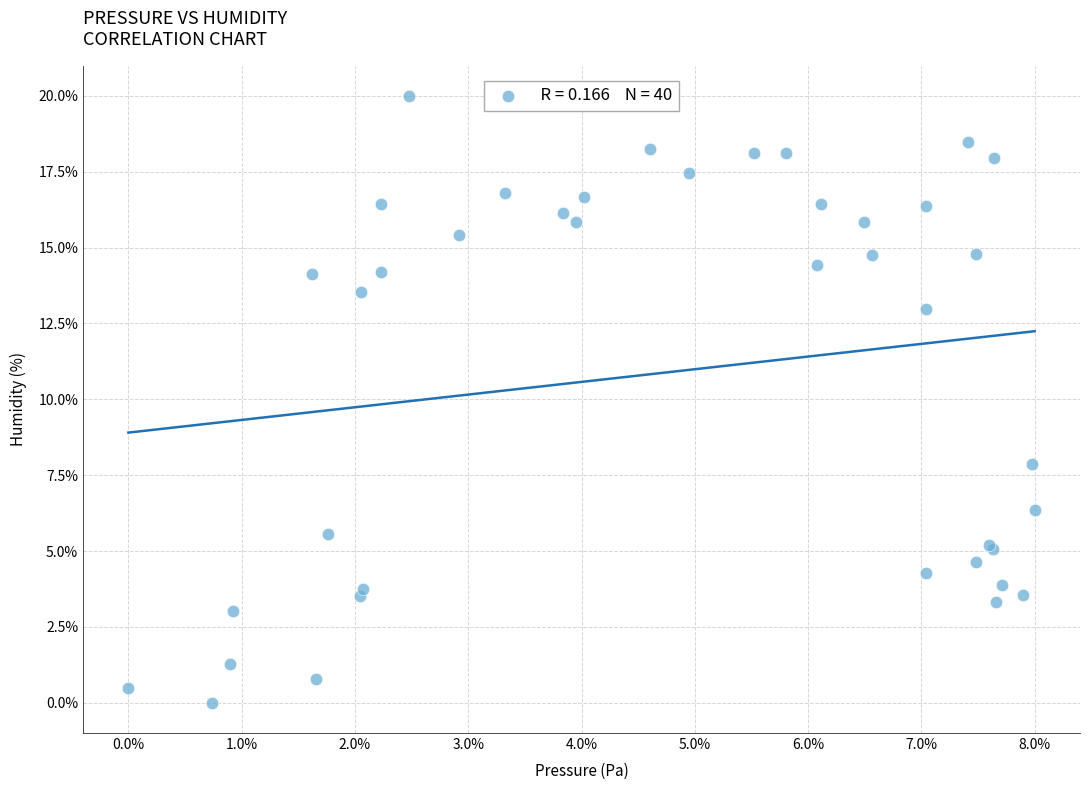

What Y value in the scatter plot is closest to 10?

7.9